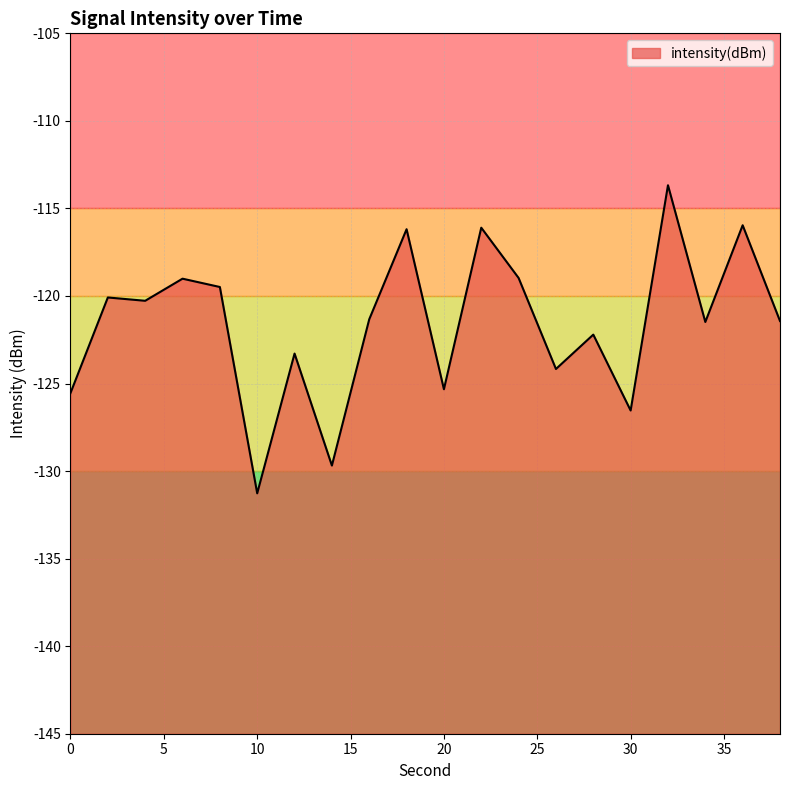

Between 16 and 6, which is larger?

6